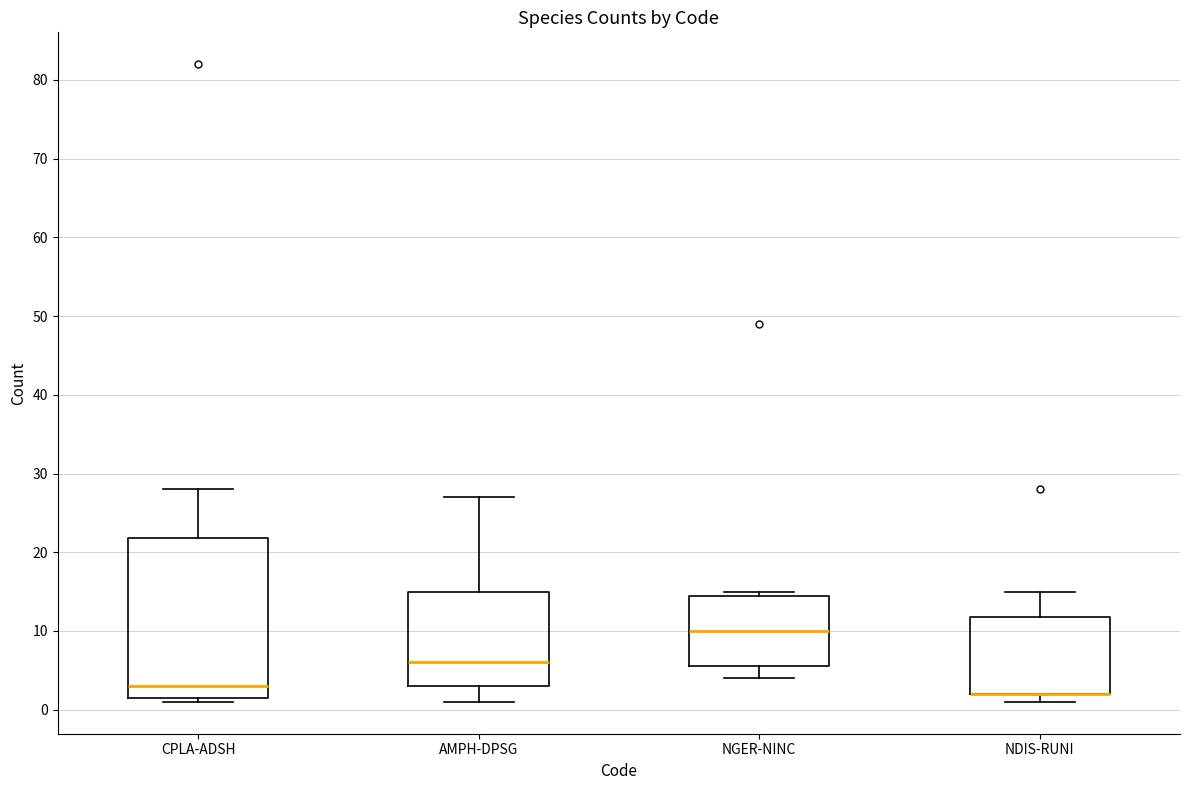

Where is the lower edge of the box for NGER-NINC on the y-axis? The values are not printed on the chart, so give them approximately, as read against the axis.

6